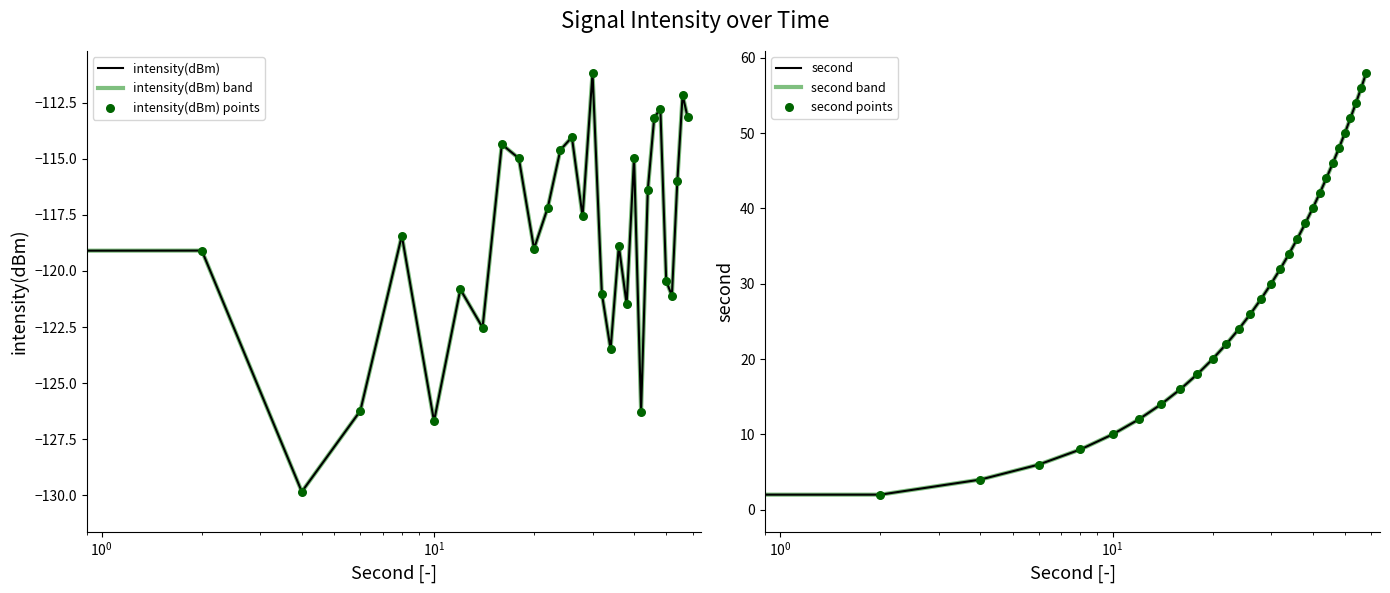

Which series reaches the maximum Y coordinate?

second